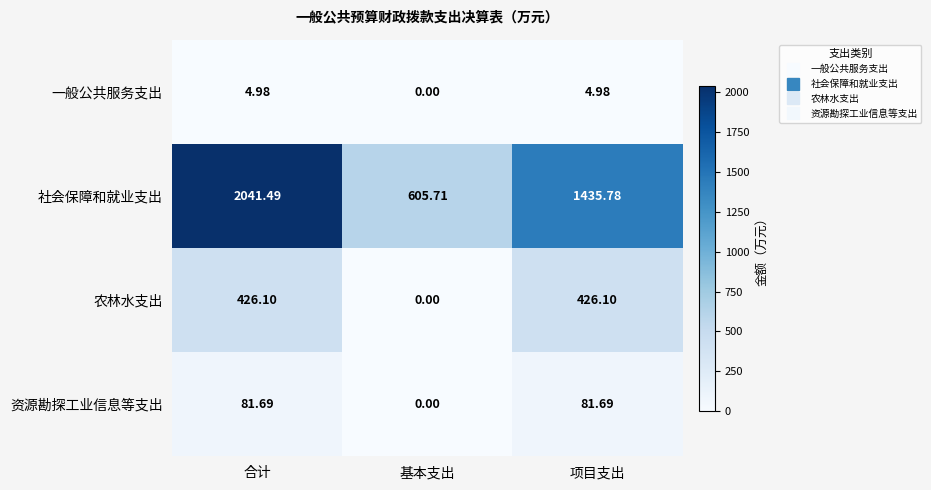

Which series has the largest range (max minus min)?

社会保障和就业支出